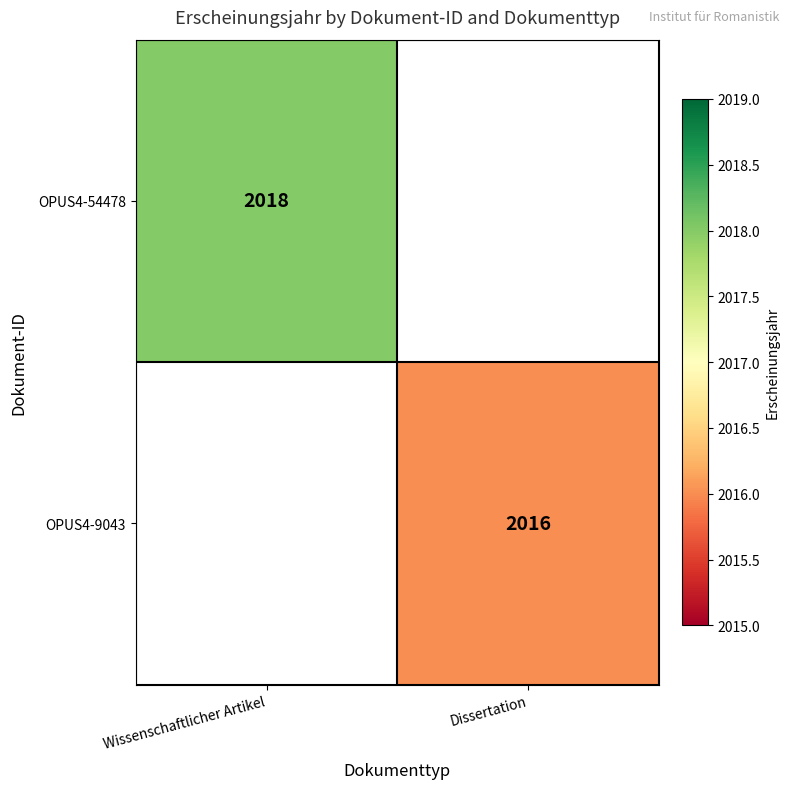

True or false: OPUS4-9043 has a value of 3218 at Dissertation.

False